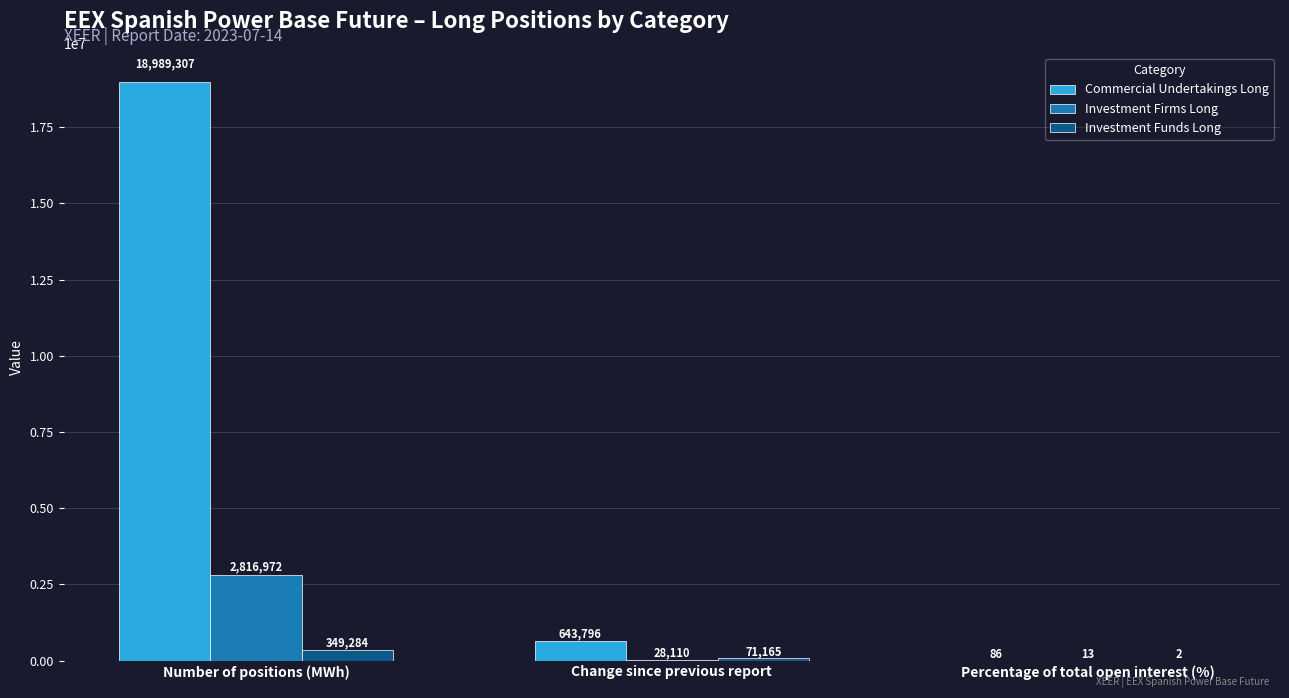

Which series has the largest total across all categories?

Commercial Undertakings Long